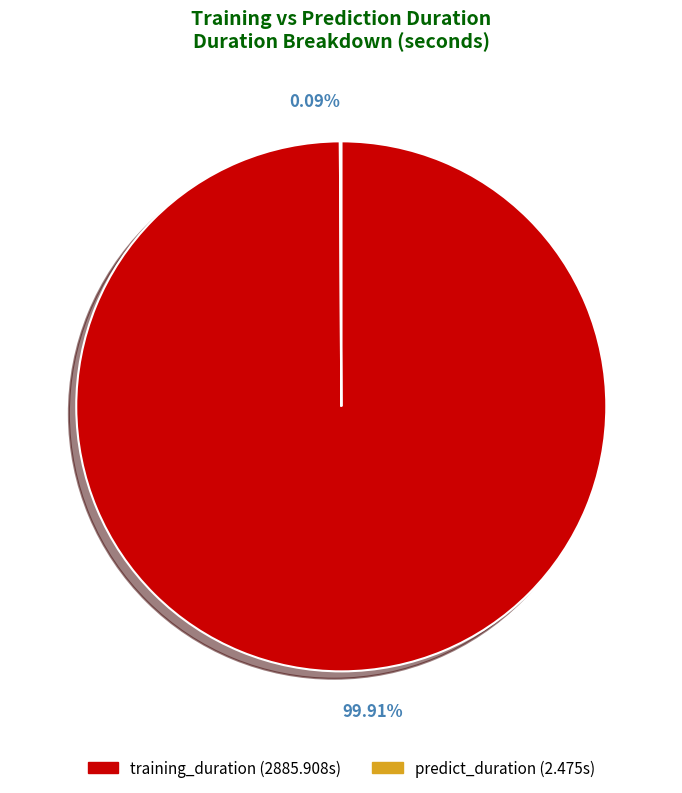

Is there any slice that represents more than half of the pie?

Yes